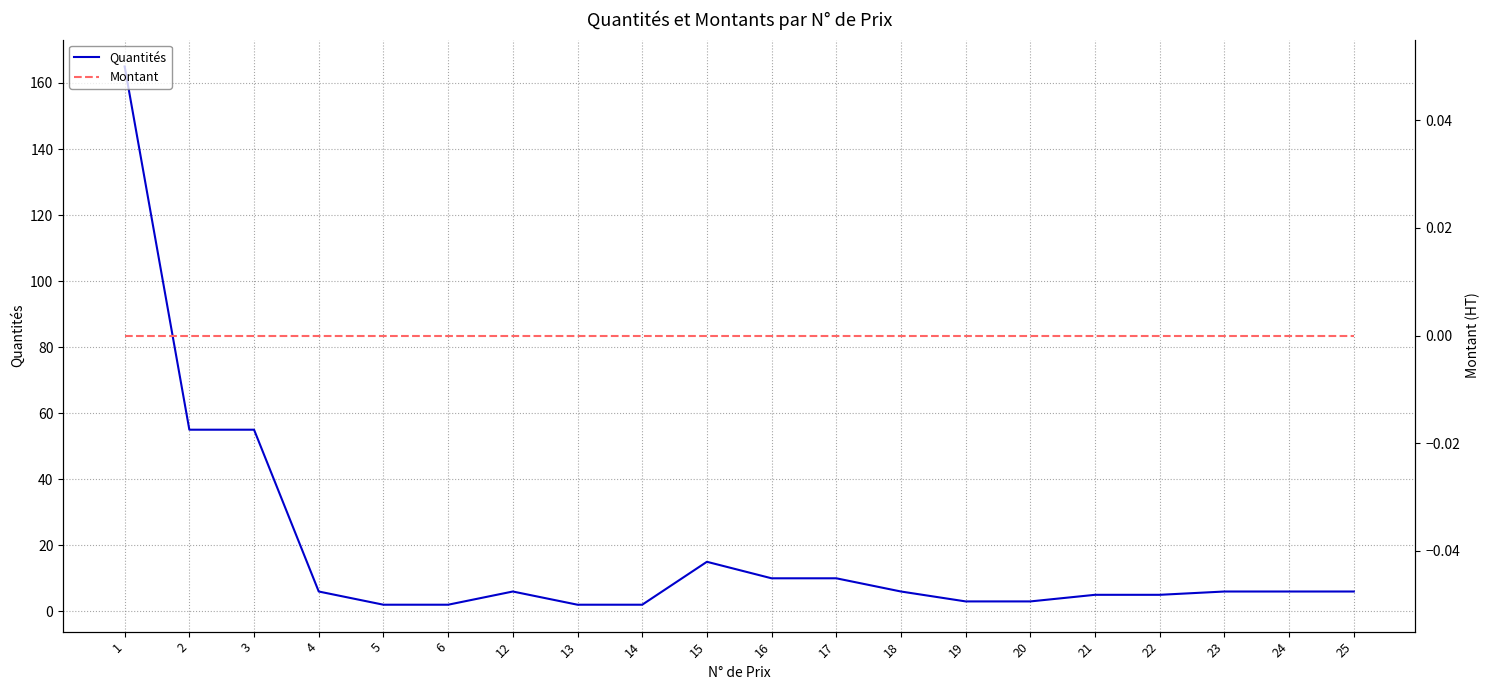

Which series changed the most between 4 and 5?

Quantités